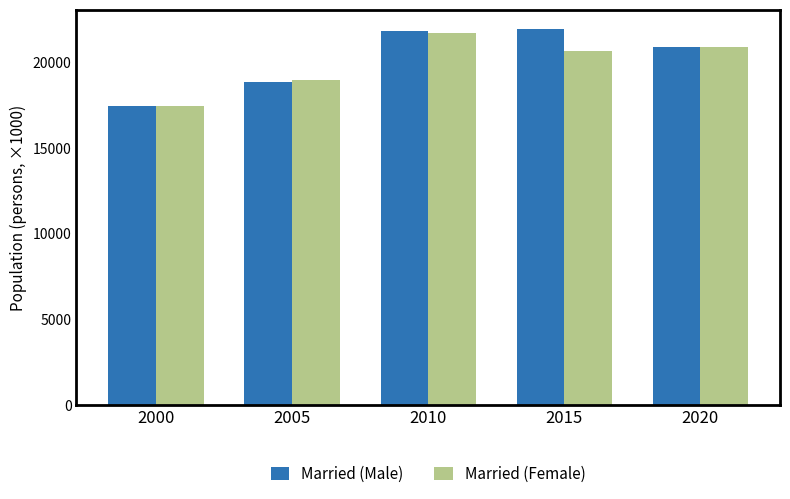

Reading right to left, what are all the values shown in this chart?

Married (Male): 20908	21958	21800	18859	17456
Married (Female): 20870	20667	21683	18947	17431